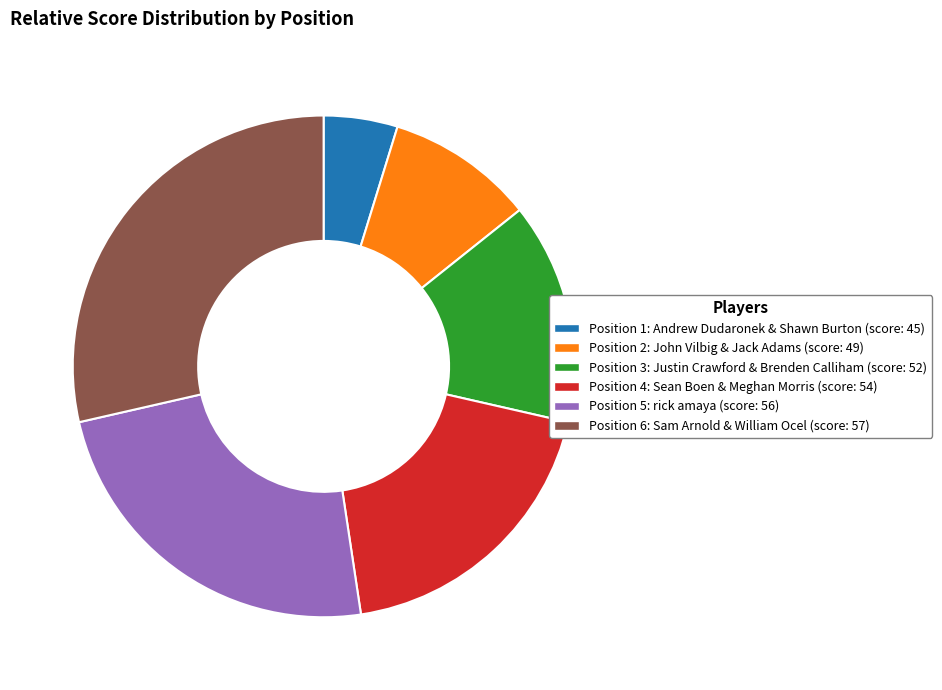

Does any single category account for the majority?

No